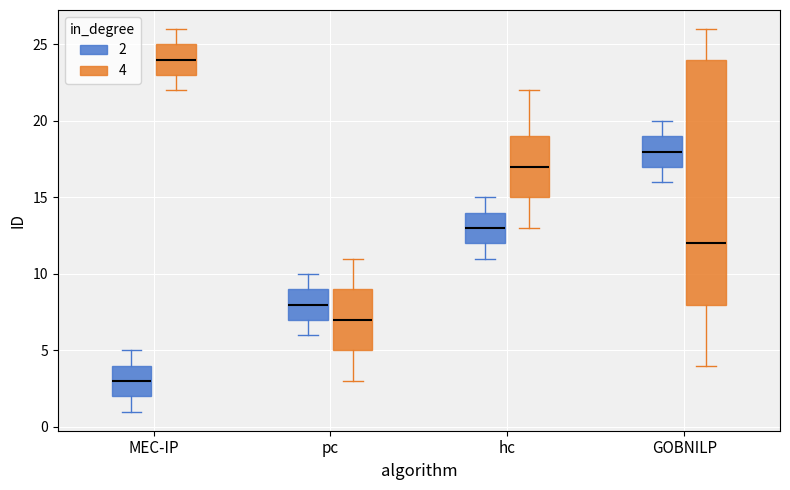

Where does the upper whisker of the box for GOBNILP (2) end on the y-axis? The values are not printed on the chart, so give them approximately, as read against the axis.

20